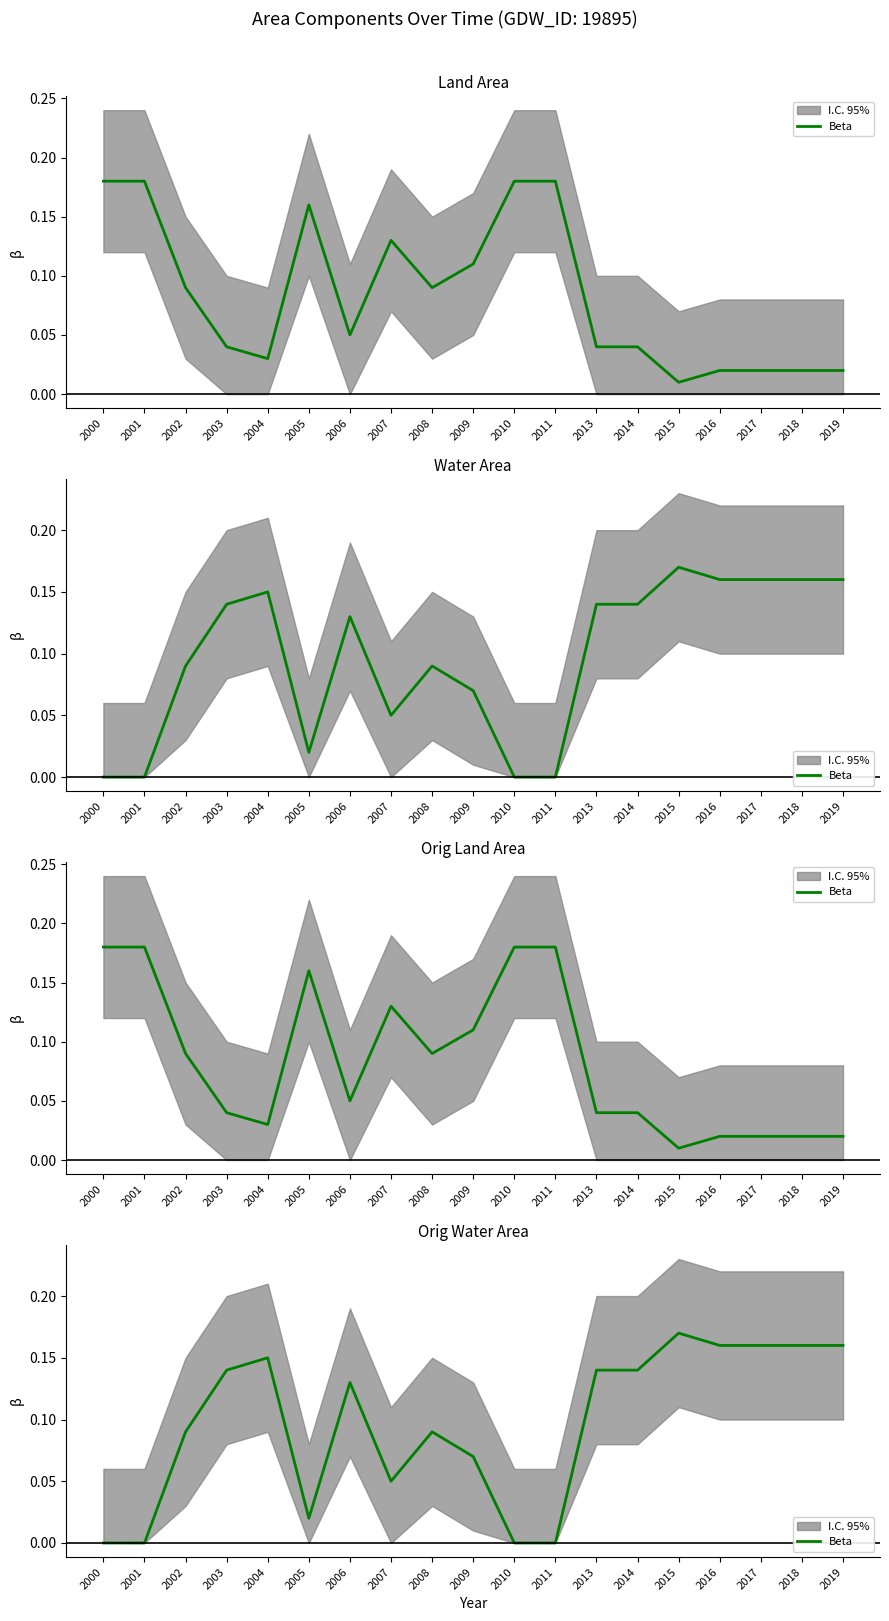

What is the difference between the maximum and minimum values?

0.2